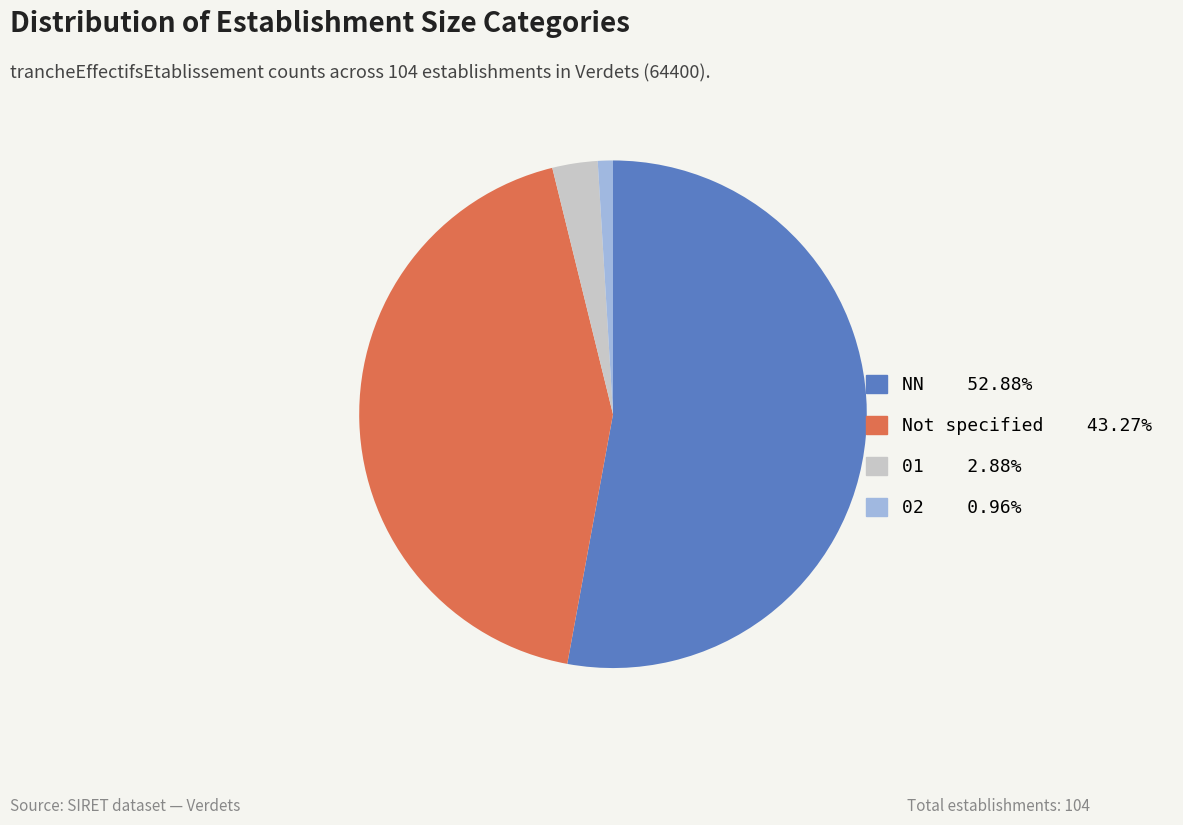

Does any single category account for the majority?

Yes